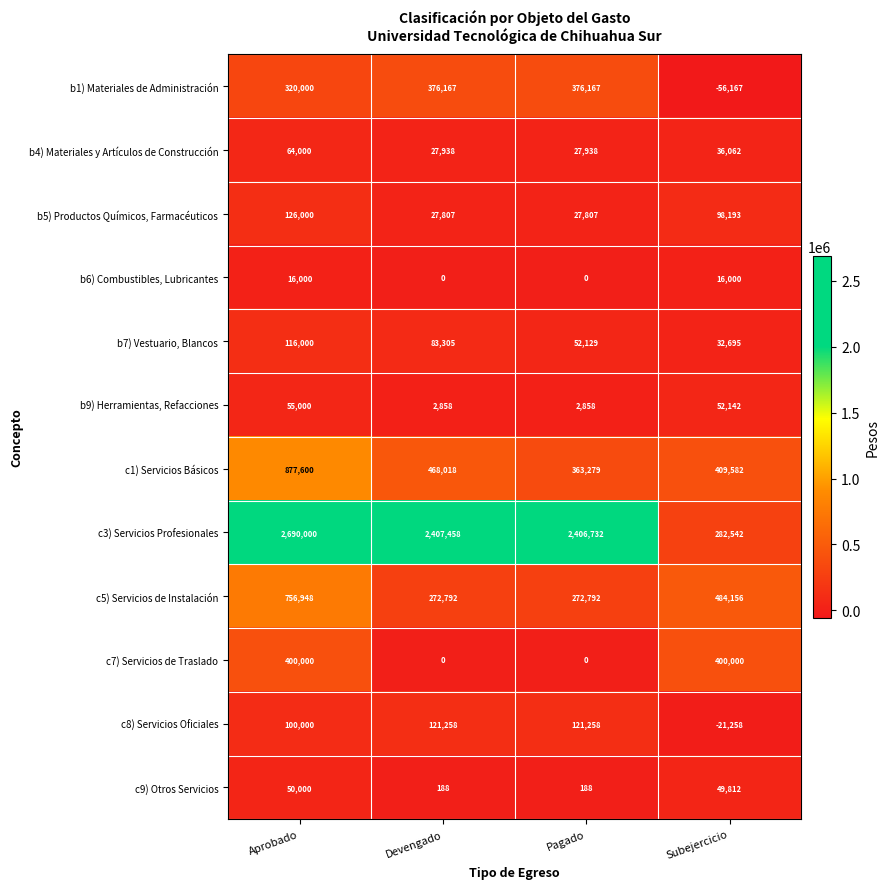

Which series has the largest range (max minus min)?

c3) Servicios Profesionales